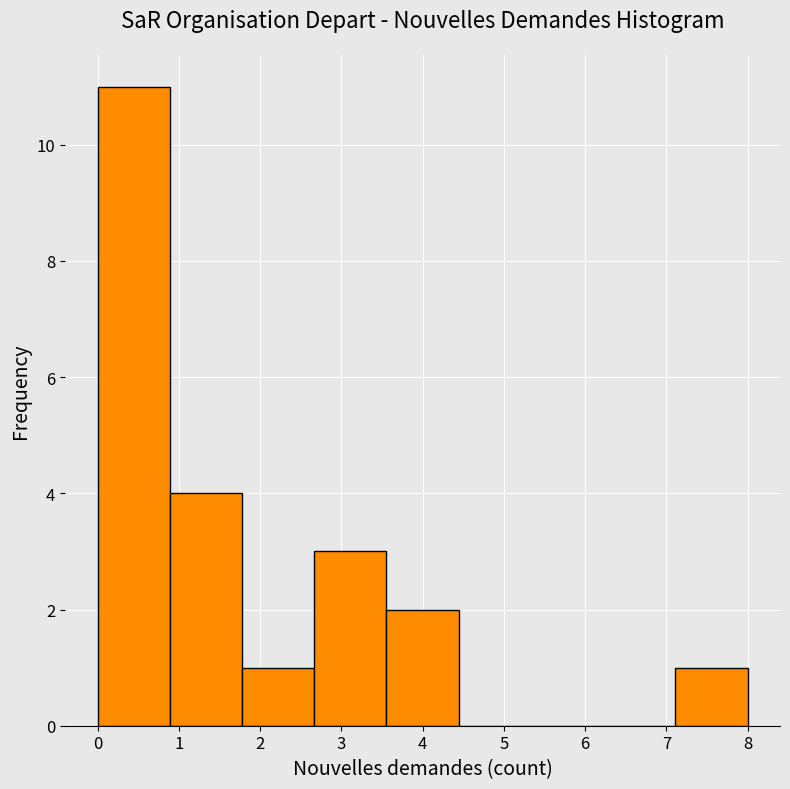

Reading left to right, transcribe this chart: for each bar, give the range it covers on the x-axis and its height. Neither the bar edges nor the heights are printed on the chart, so give them approximately, as read against the axes.

0.0 to 0.9: 11
0.9 to 1.8: 4
1.8 to 2.7: 1
2.7 to 3.6: 3
3.6 to 4.4: 2
4.4 to 5.3: 0
5.3 to 6.2: 0
6.2 to 7.1: 0
7.1 to 8.0: 1